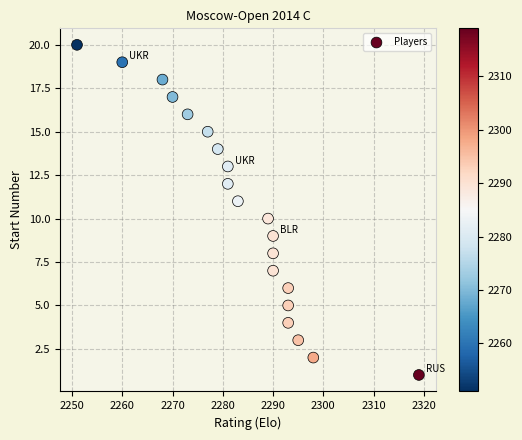

What is the range of Y values (max minus min)?

19